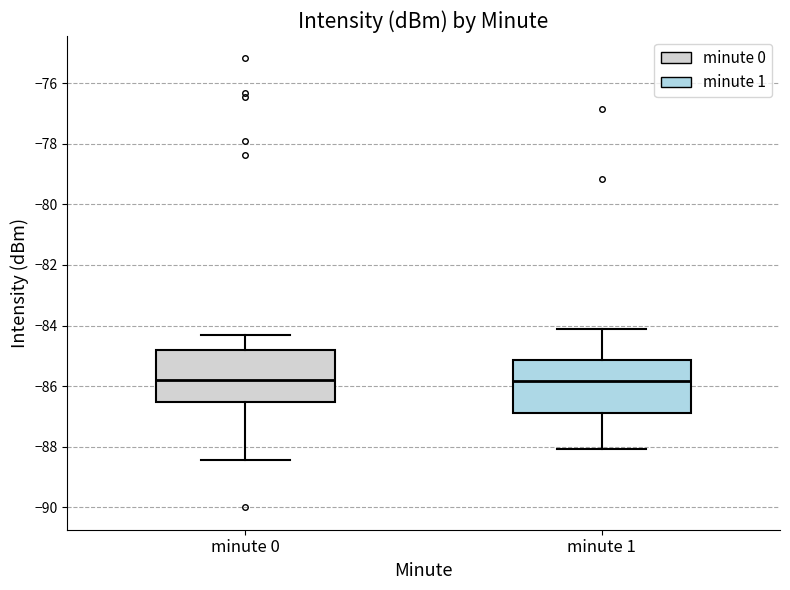

Reading left to right, read every box against the y-axis: the position of its median line, the range the box covers, and the ends of its whiskers. The values are not printed on the chart, so give them approximately, as read against the axis.

minute 0: median -85.8, box -86.6 to -84.8, whiskers -88.4 to -84.2
minute 1: median -85.8, box -86.8 to -85.2, whiskers -88.0 to -84.2